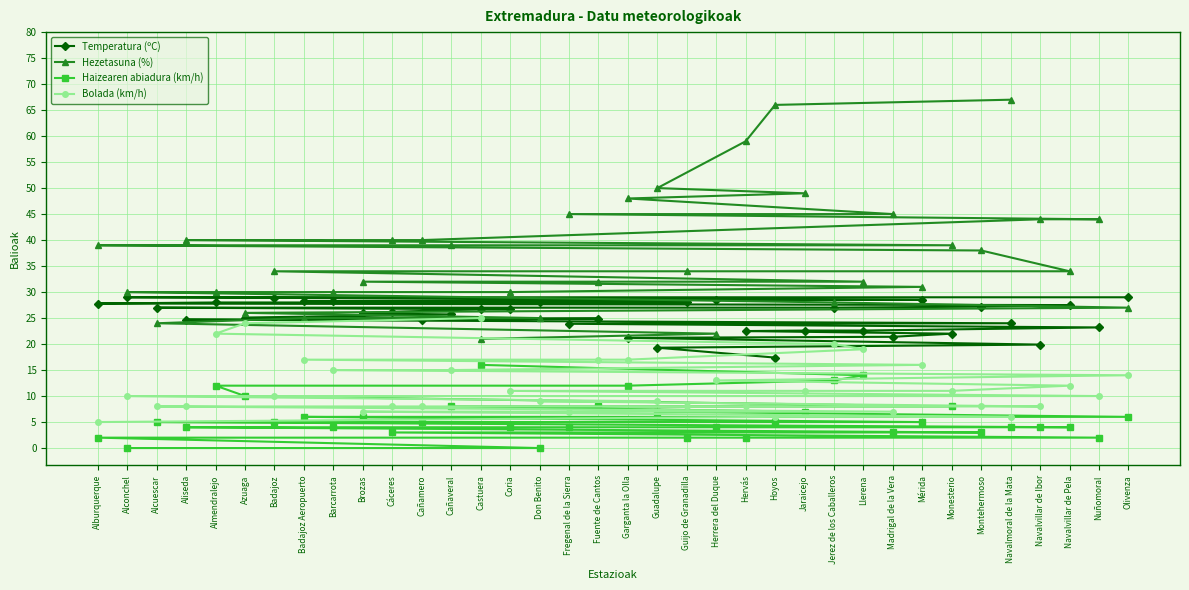

True or false: Temperatura (ºC) has a value of 42.8 at Olivenza.

False